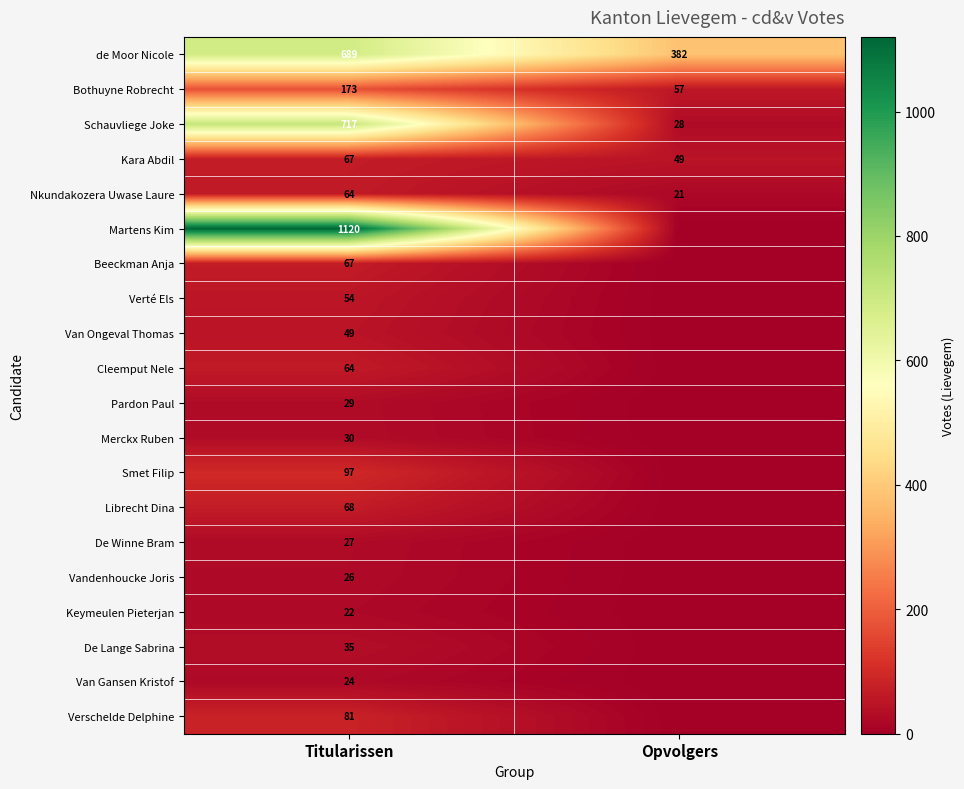

What is the difference between the highest and lowest values at Titularissen?

1098